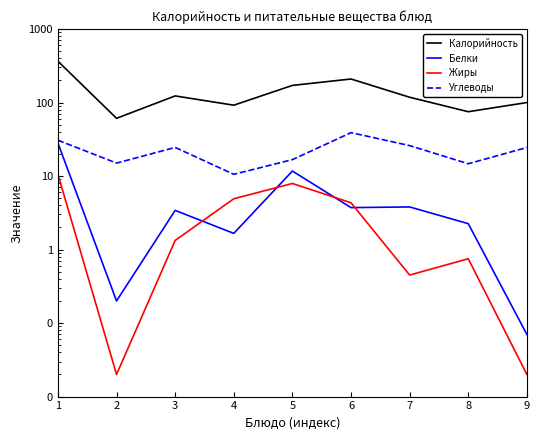

Where does the Жиры series first go above 1?

1